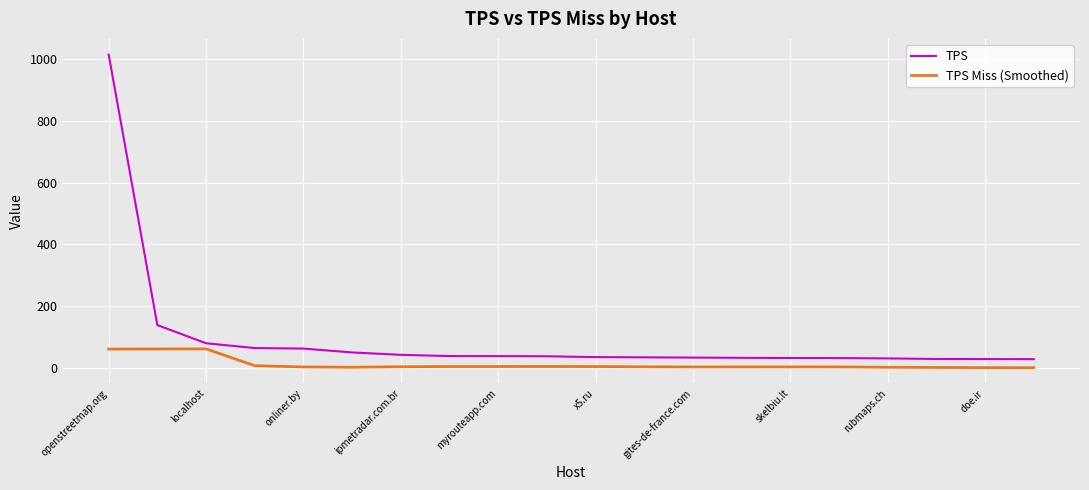

Which series has the widest spread of values?

TPS